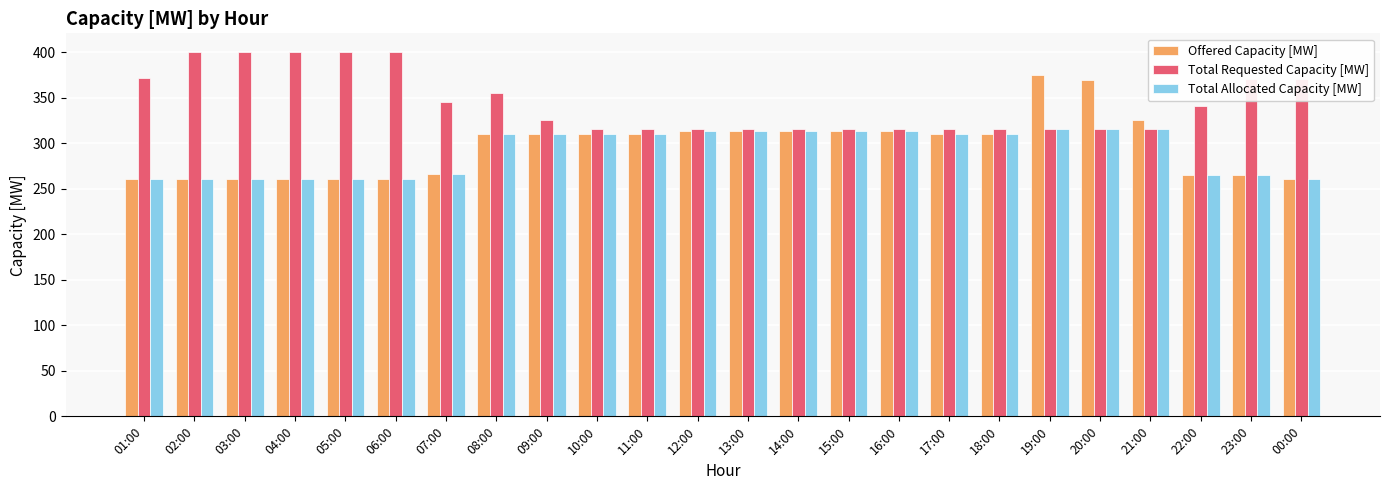

What is the value of the Total Allocated Capacity [MW] bar at the 4th from the left?

261